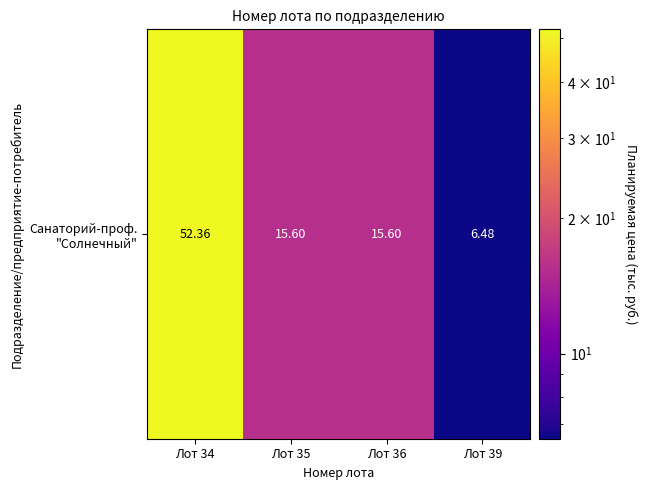

Rank the categories by value from lowest to highest.

Лот 39, Лот 35, Лот 36, Лот 34